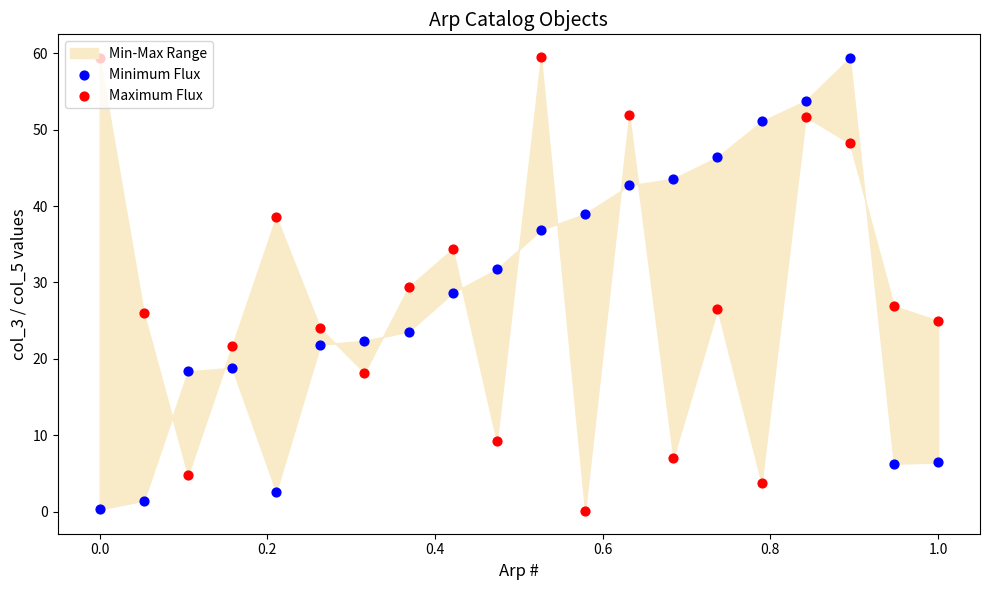

What is the total value across all series at 0.4?

40.5